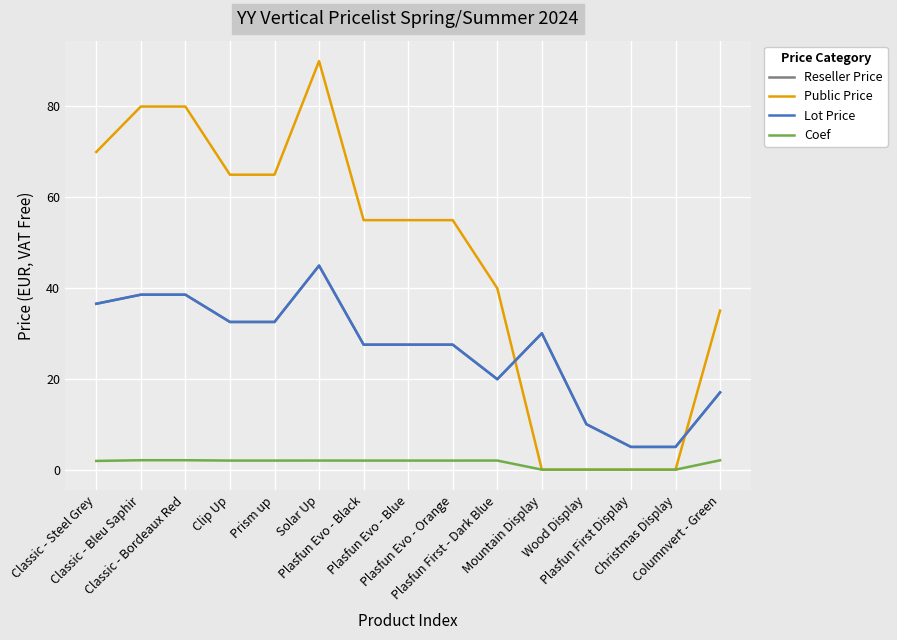

Is this an area chart (filled region under the line)?

No